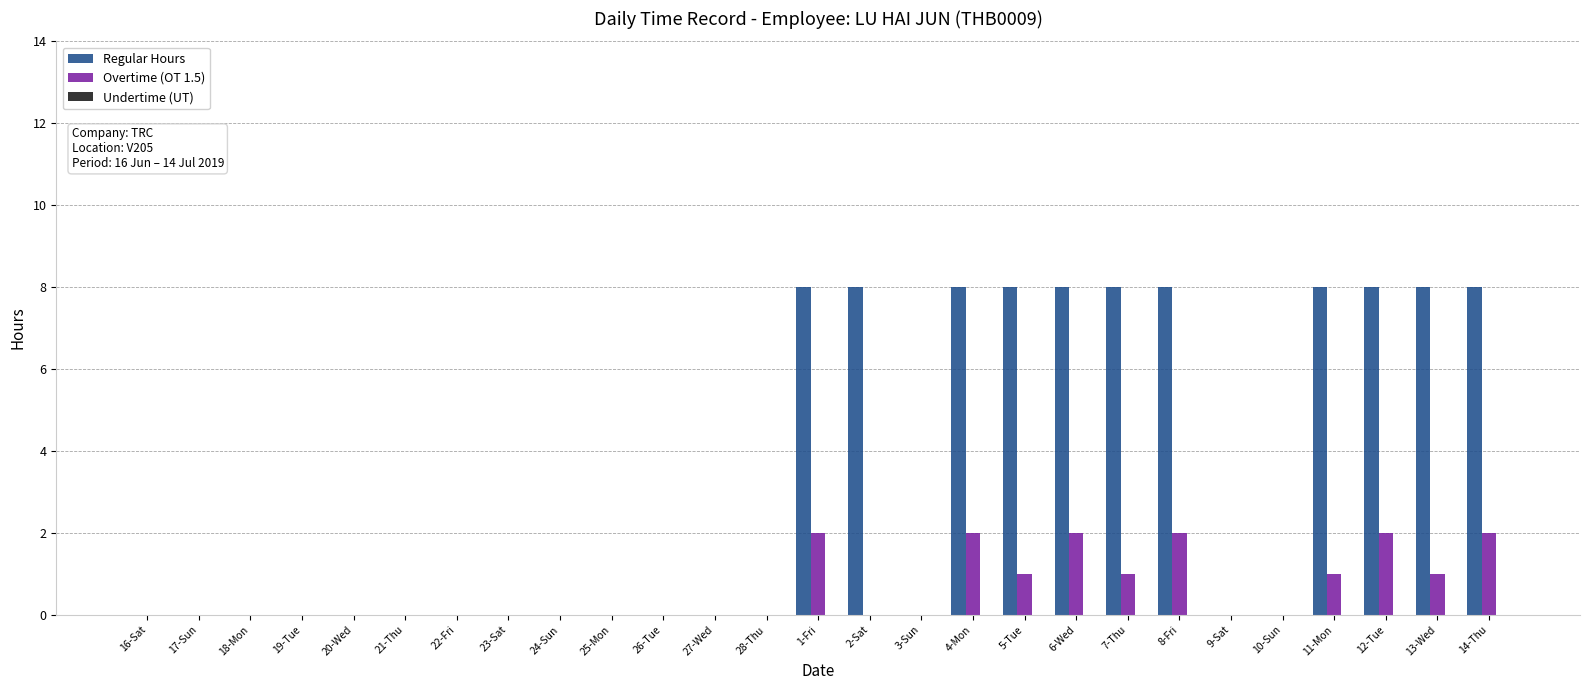

Which series changed the most between 19-Tue and 5-Tue?

Regular Hours